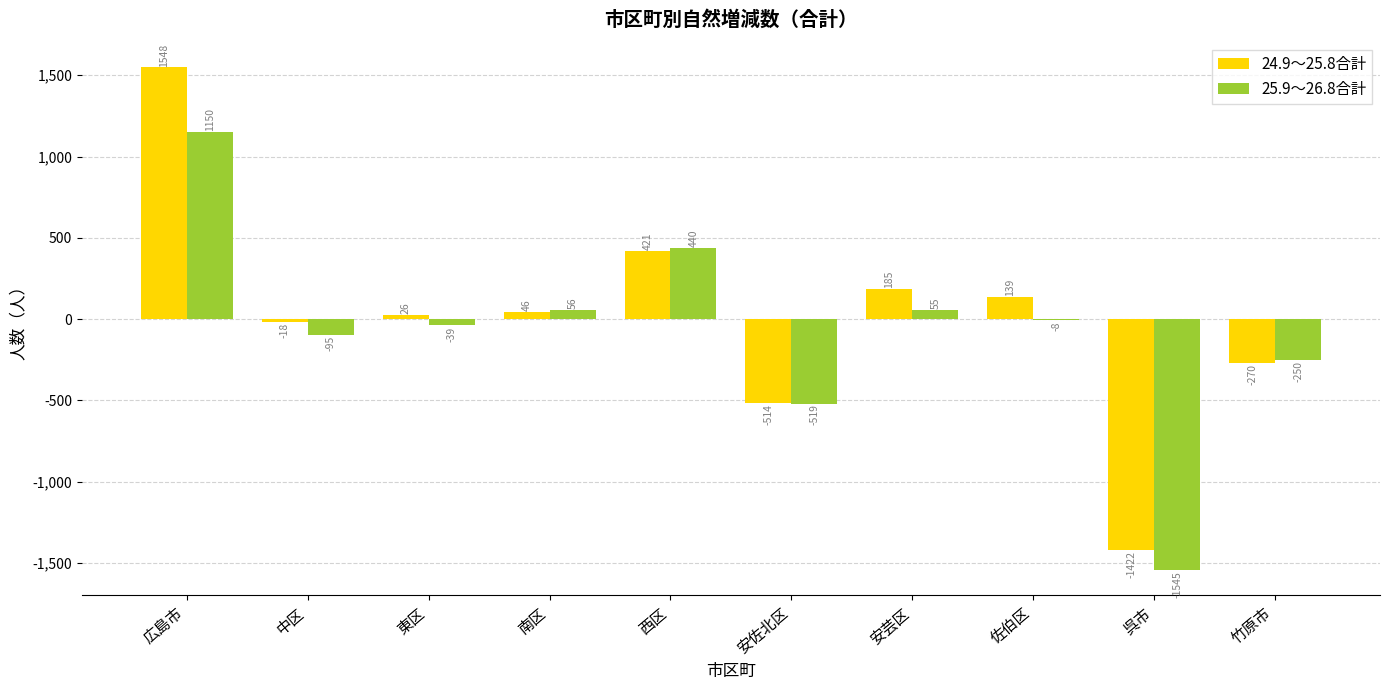

Reading left to right, what are all the values shown in this chart?

24.9～25.8合計: 1548	-18	26	46	421	-514	185	139	-1422	-270
25.9～26.8合計: 1150	-95	-39	56	440	-519	55	-8	-1545	-250